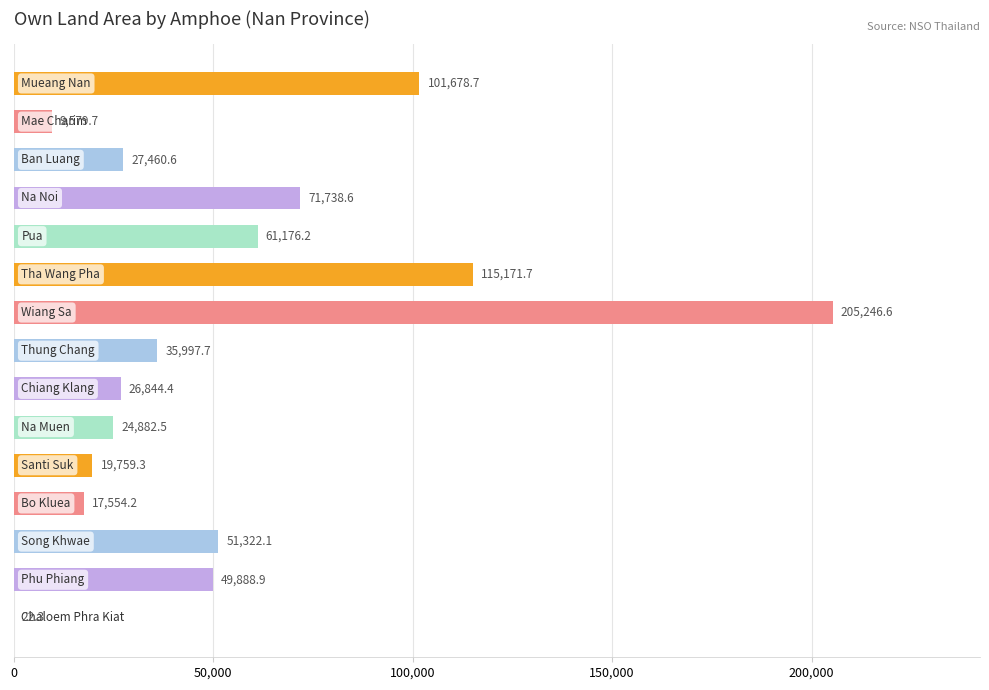

What is the sum of all values?

818323.6